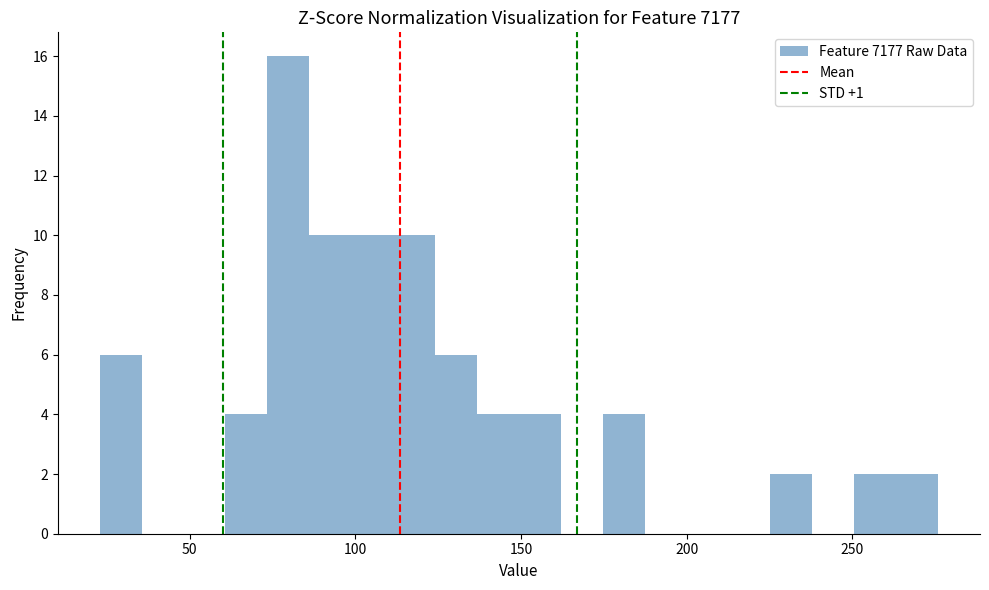

Around what value on the x-axis is the tallest bar? Give the approximate position of its centre, as read against the axis.

80